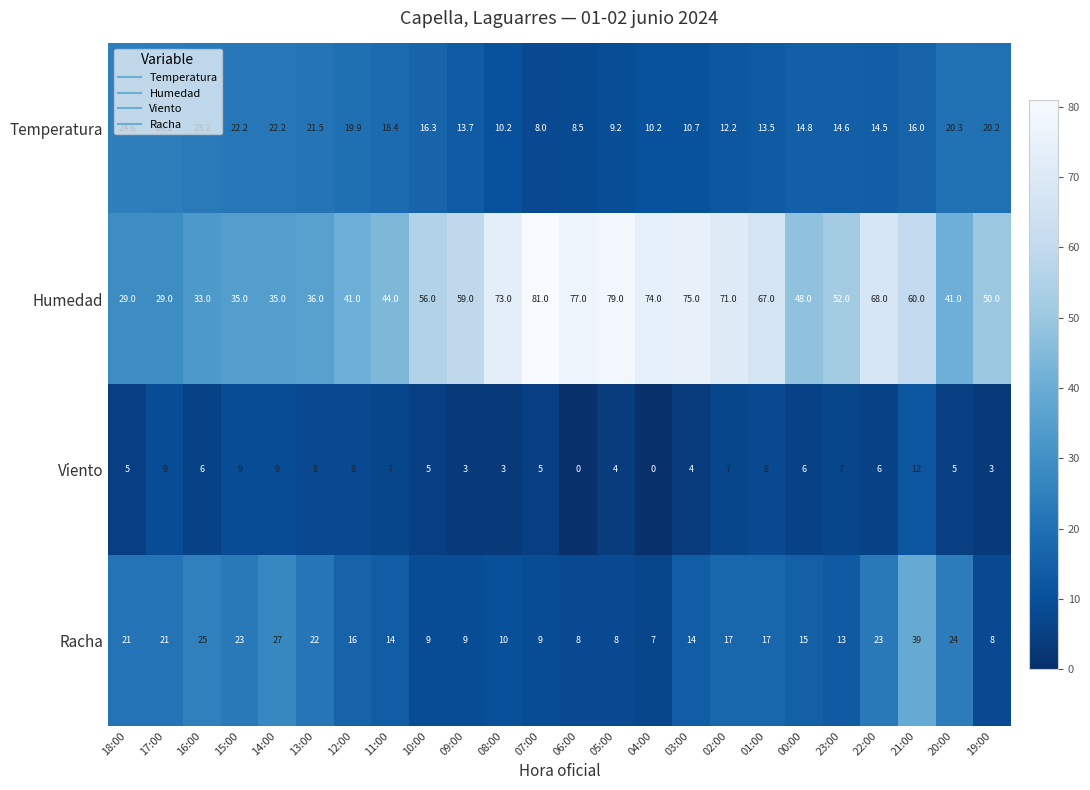

What is the average value of the Temperatura series?

16.2